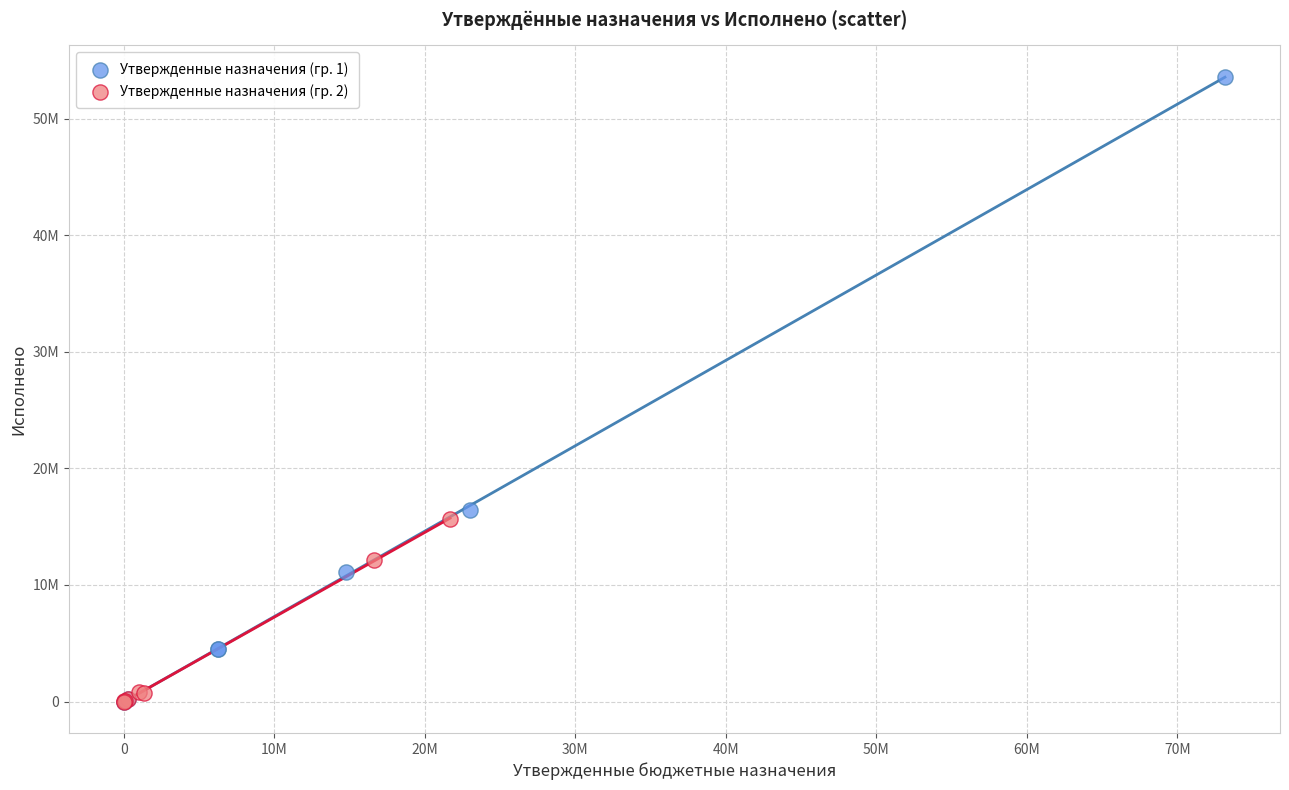

What are all the series names shown in the legend?

Утвержденные назначения (гр. 1), Утвержденные назначения (гр. 2)